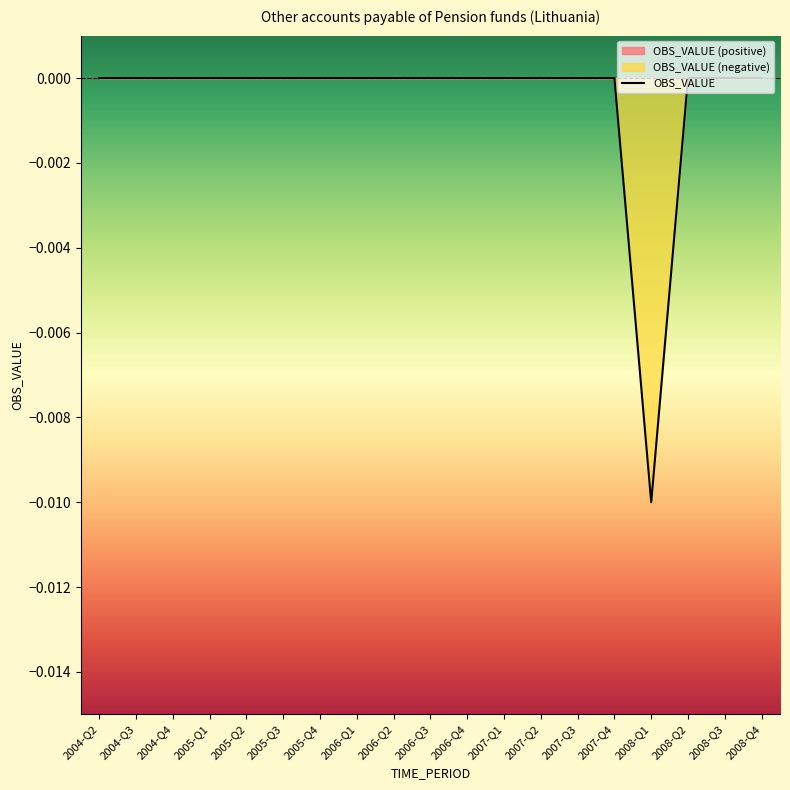

Which category has the lowest value in the OBS_VALUE series?

2008-Q1